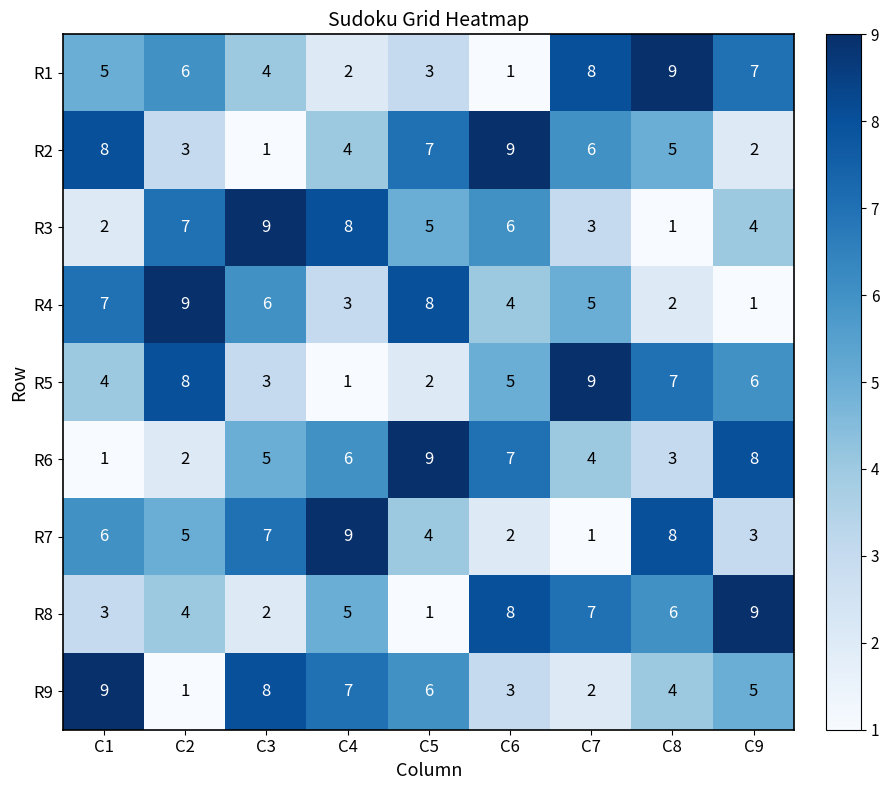

What is the spread (max minus min) of values at C1?

8